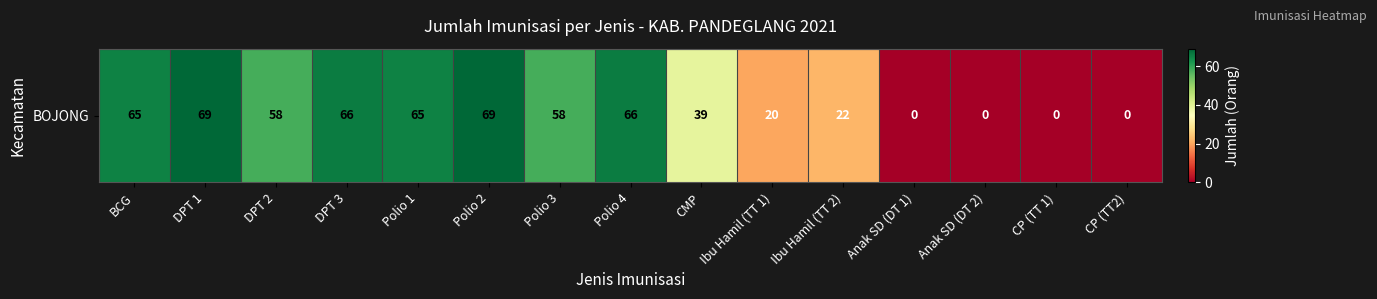

The value at CMP is 55. True or false?

False